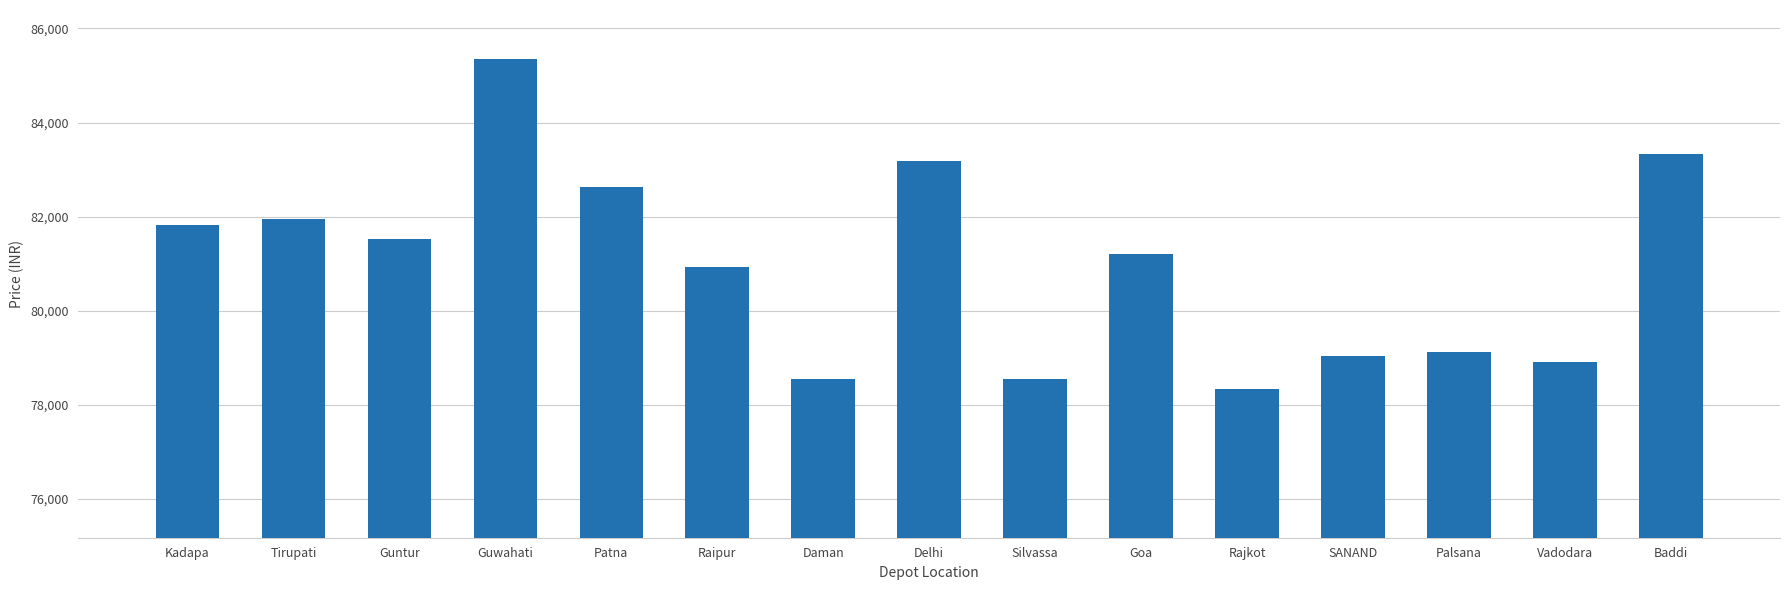

What is the difference between the maximum and minimum values?

7010